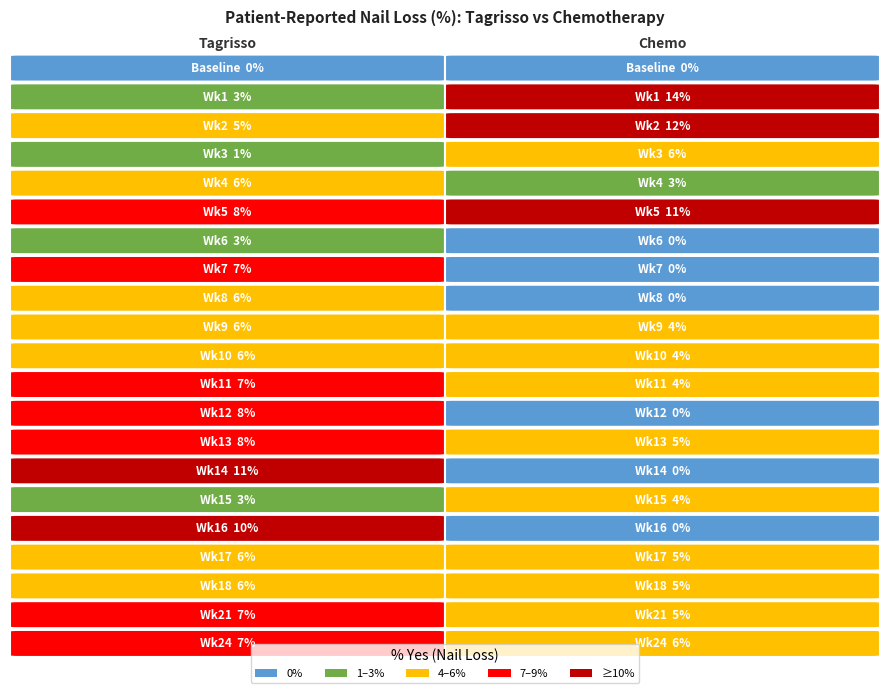

Is the value of Tagrisso Yes (%) at Week 15 greater than the value of Chemotherapy Yes (%) at Week 11?

No